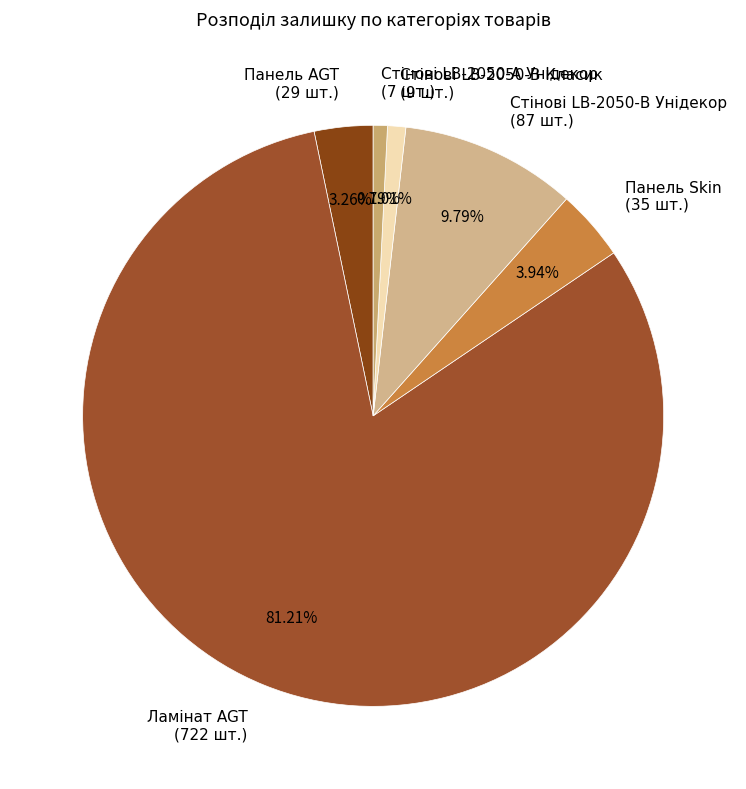

Does Панель Skin (35 шт.) represent more than half of the total?

No